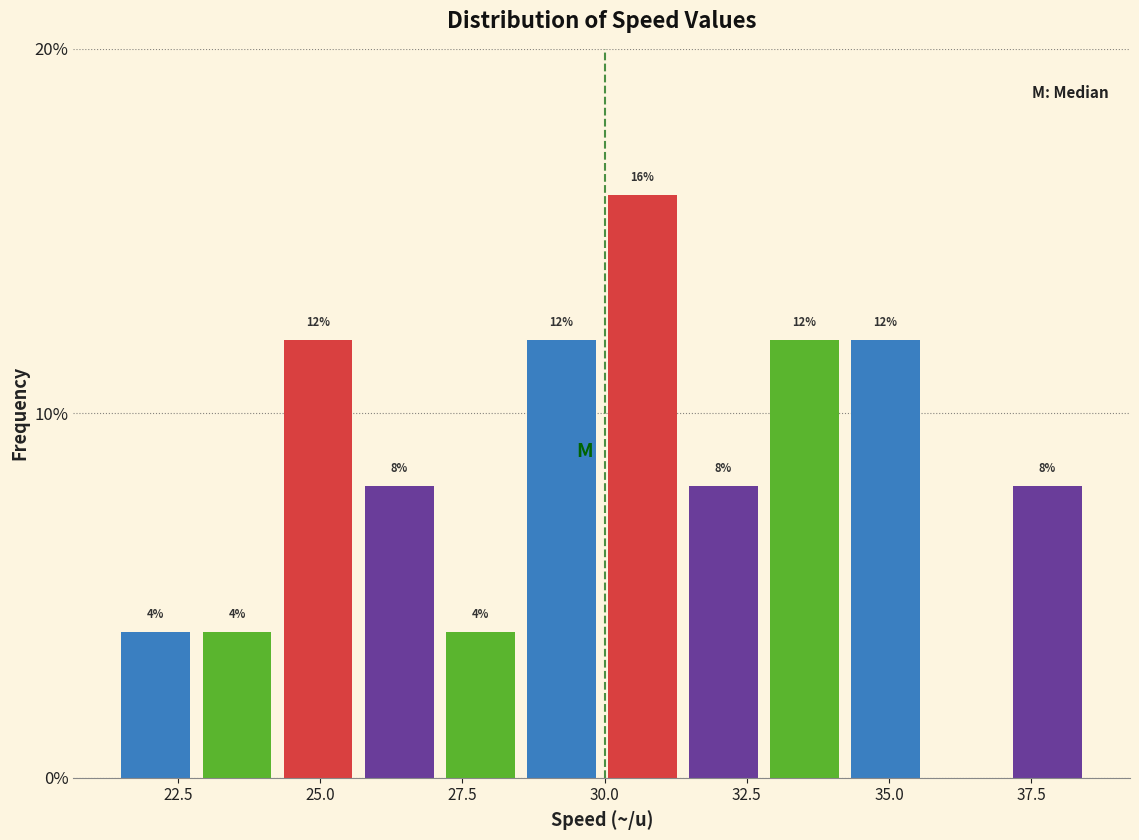

Around what value on the x-axis is the tallest bar? Give the approximate position of its centre, as read against the axis.

30.5